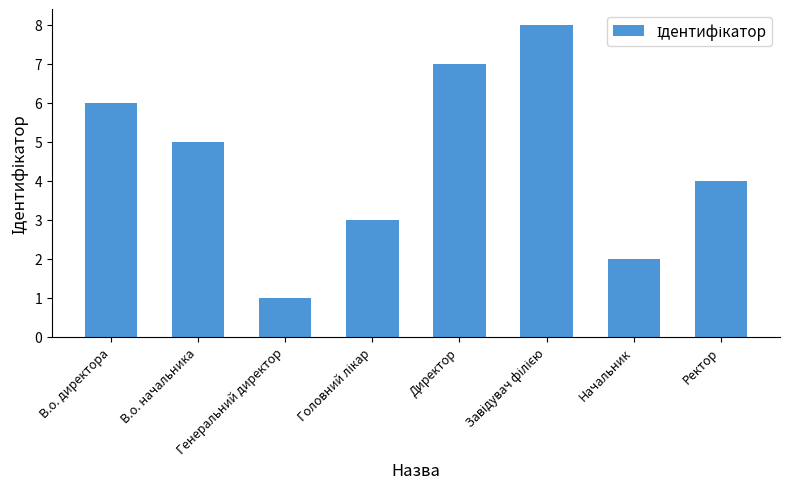

Which category has the lowest value across all series?

Генеральний директор